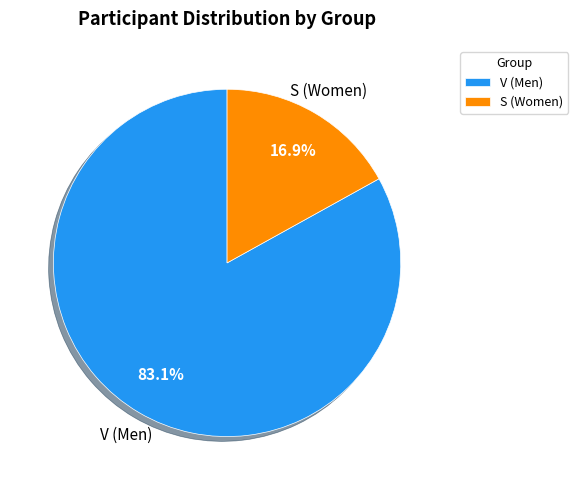

To the nearest percent, what portion does S represent?

17%